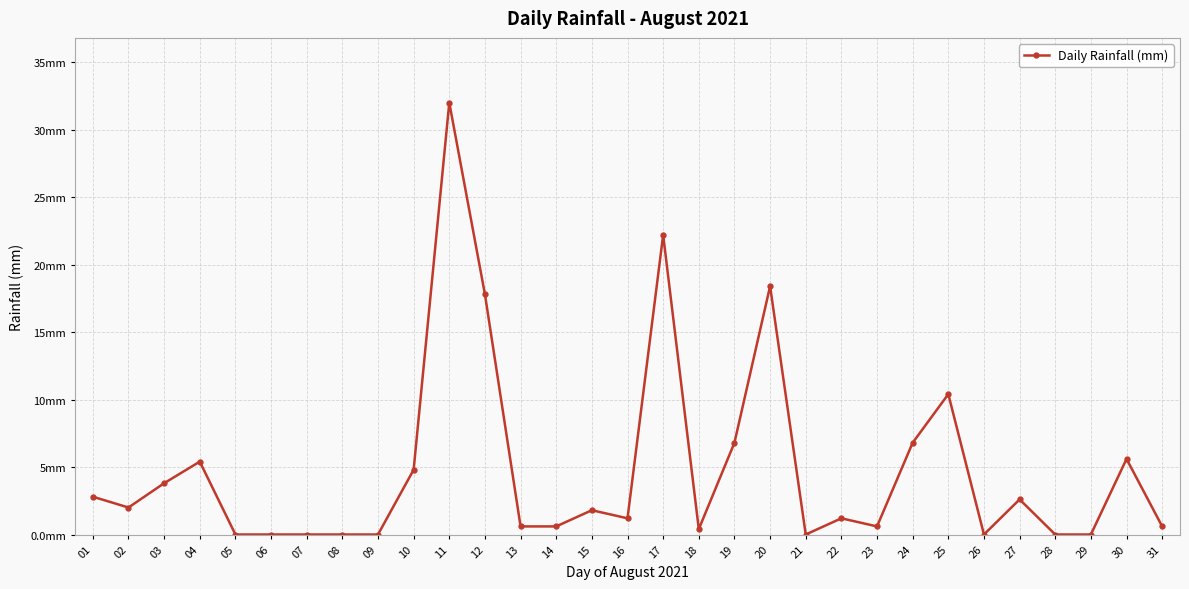

Does the chart have visible grid lines?

Yes